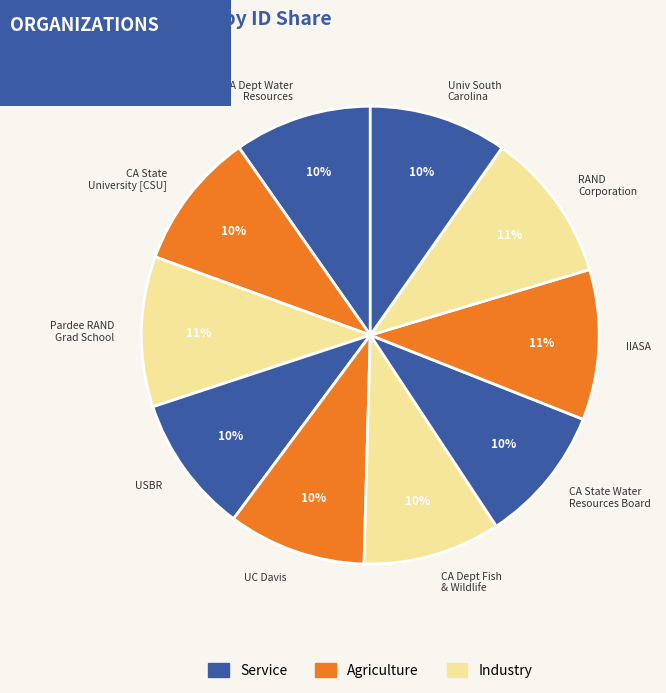

Approximately how many times larger is the value at Pardee RAND Grad School compared to CA State University [CSU]?

1.1